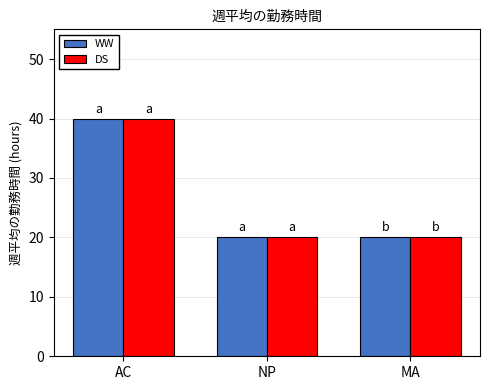

What is the total value across all series at MA?

40